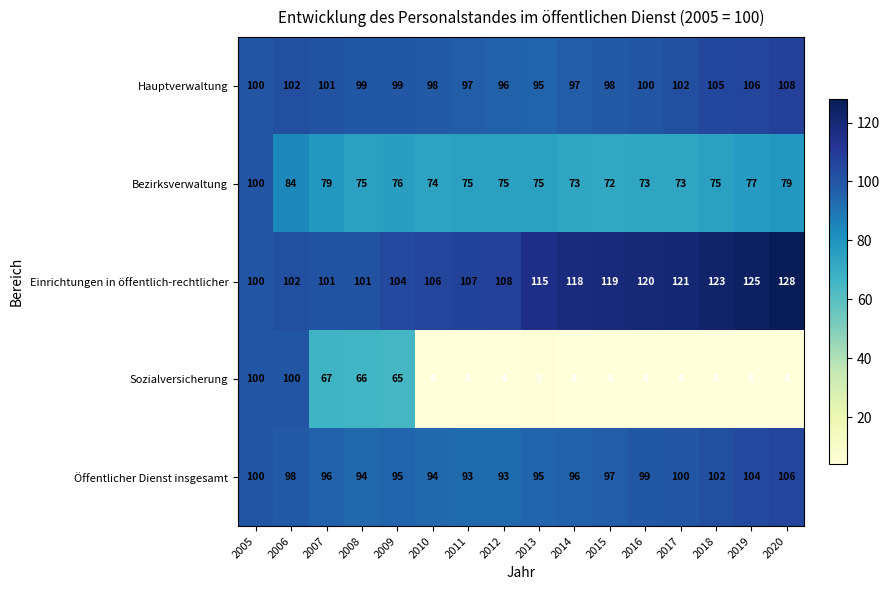

Which series has the widest spread of values?

Sozialversicherung